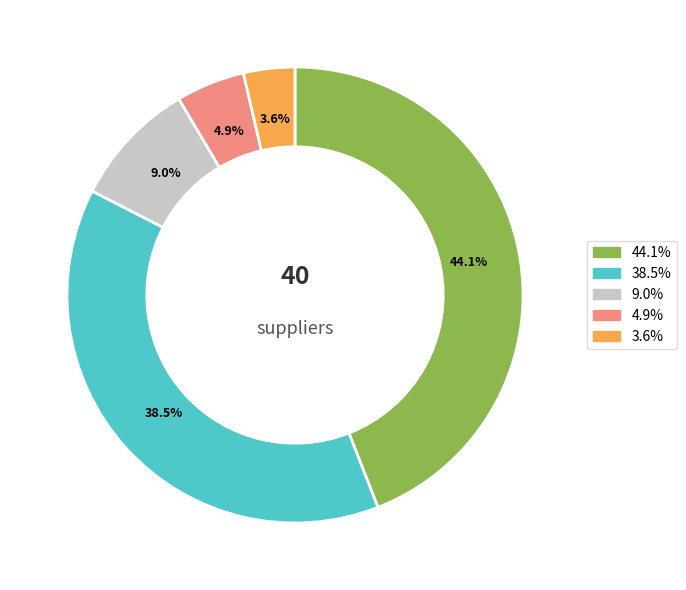

Is there a majority slice in this chart?

No